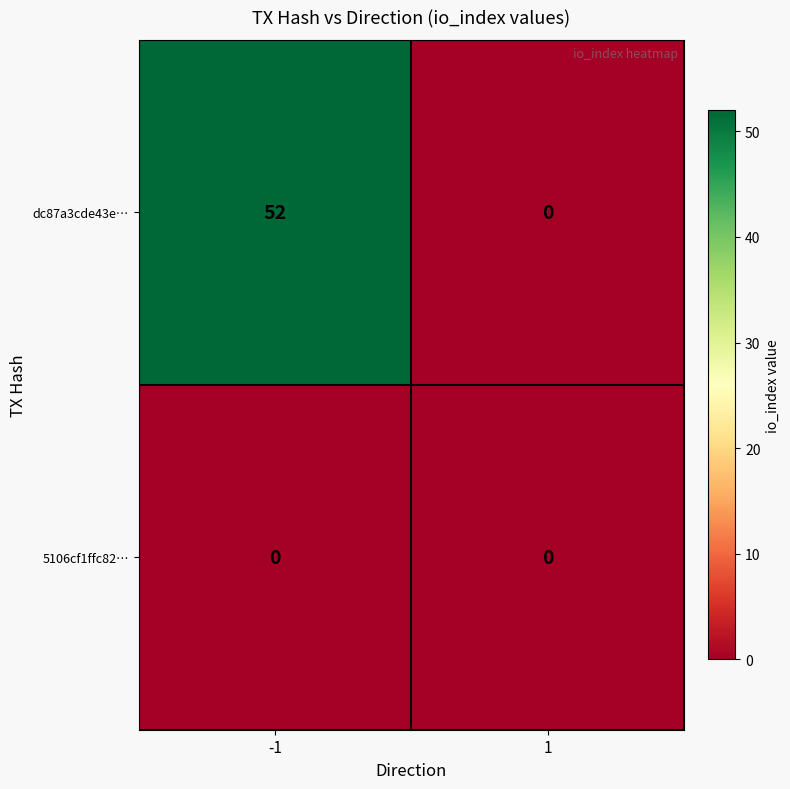

Which series has the largest total across all categories?

dc87a3cde43e…